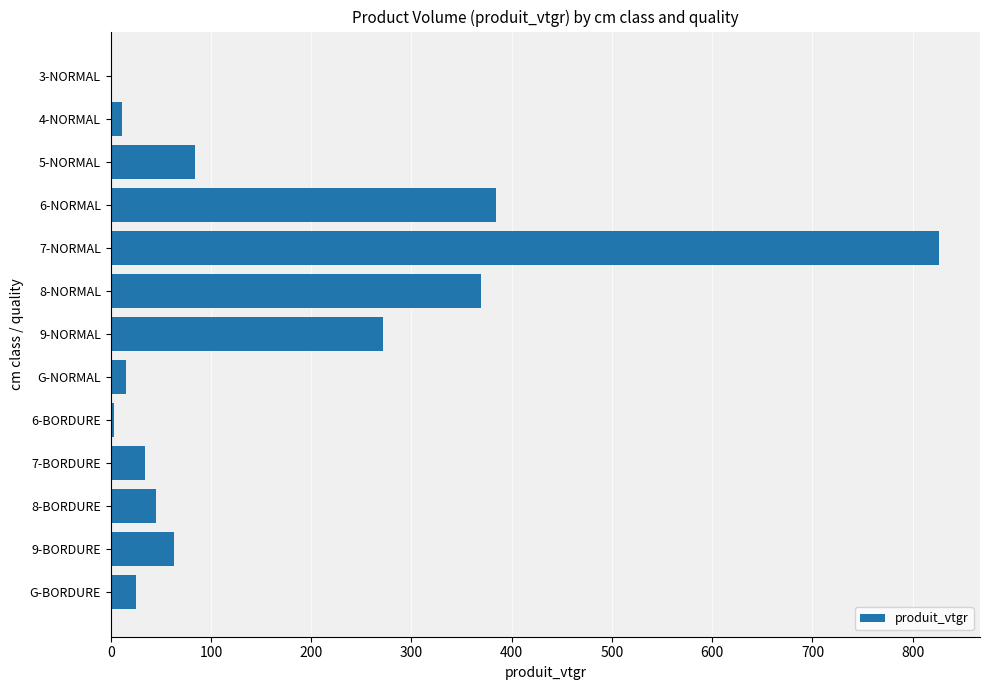

What is the sum of the values at 7-NORMAL and 8-NORMAL?

1195.6